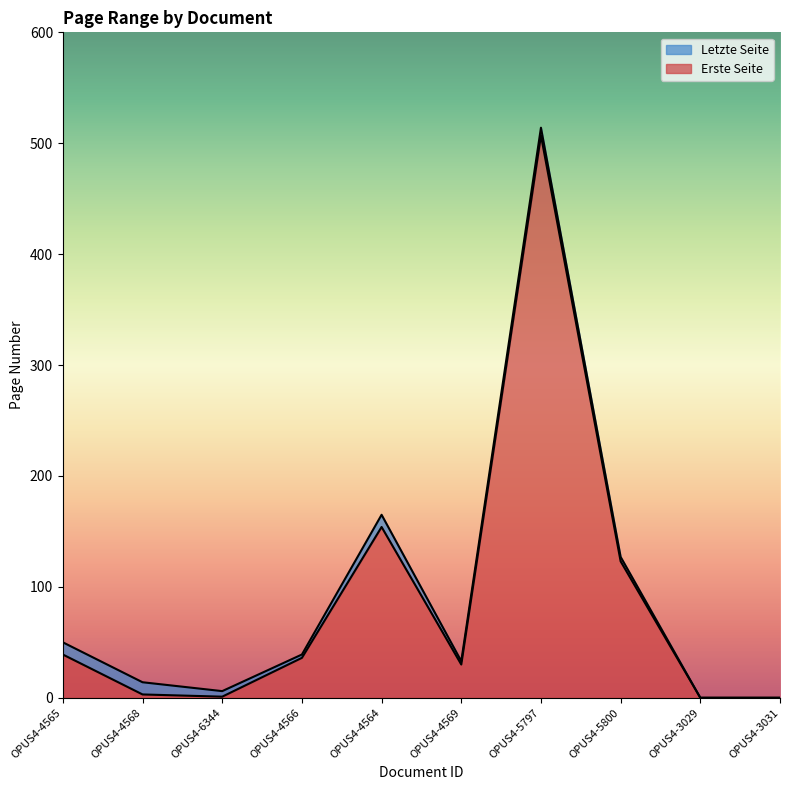

How many interior local peaks does the Erste Seite series have?

2